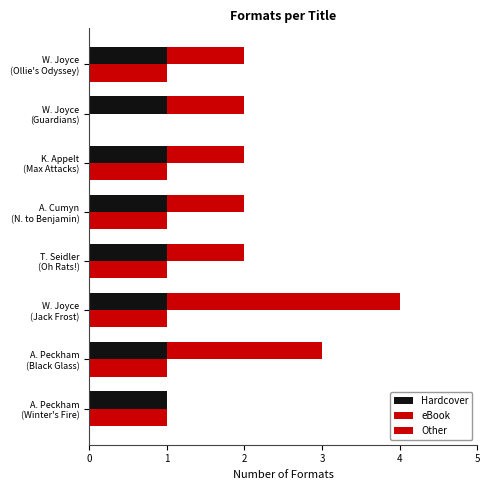

How many data points in Other are above 1?

2